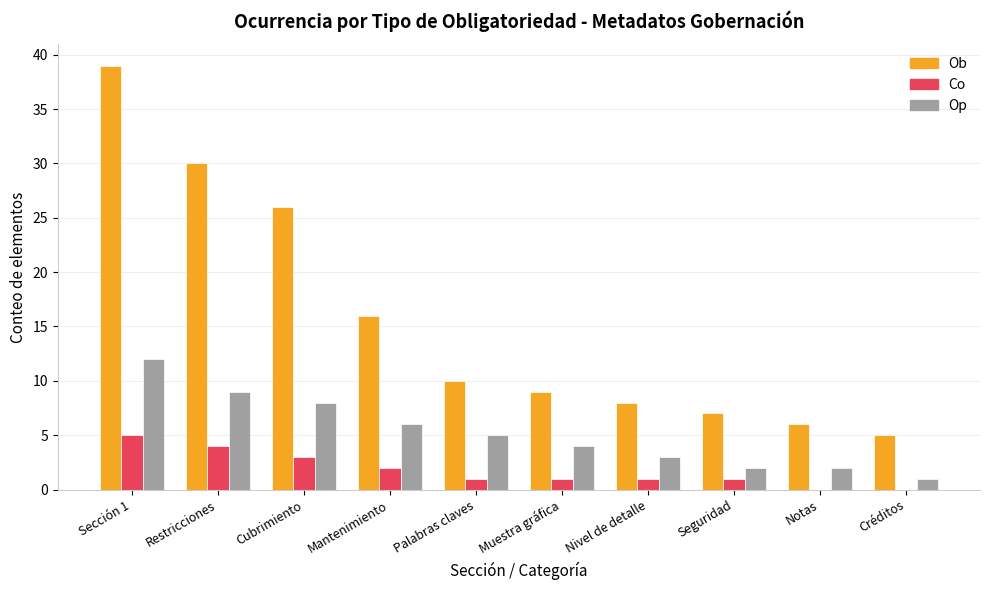

How many groups of bars are there?

10